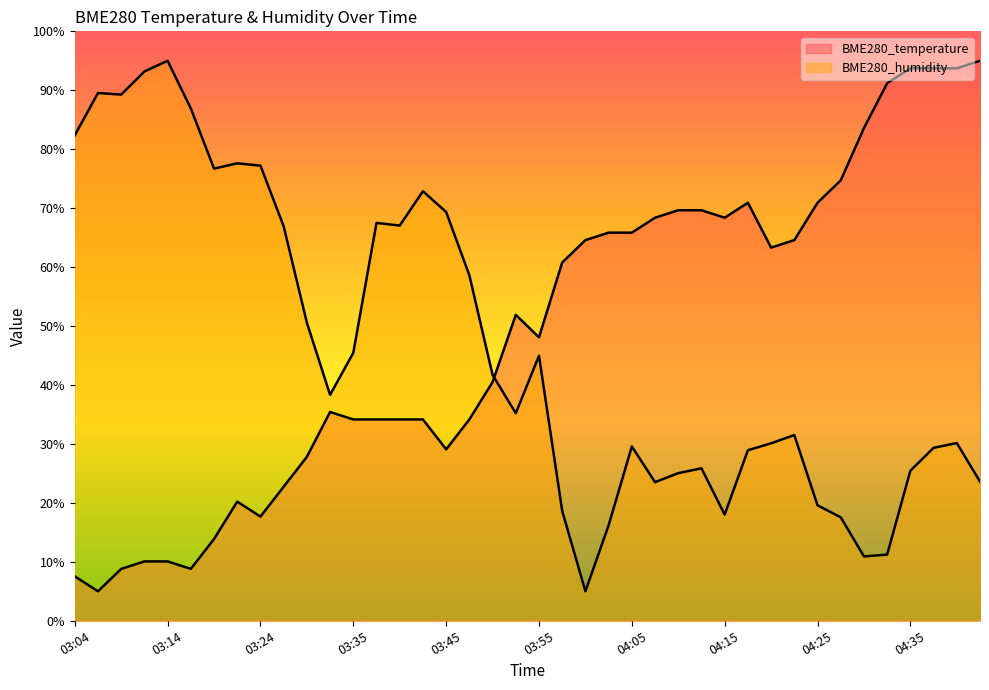

What is the difference between the BME280_humidity values at 03:47 and 04:35?

33.1